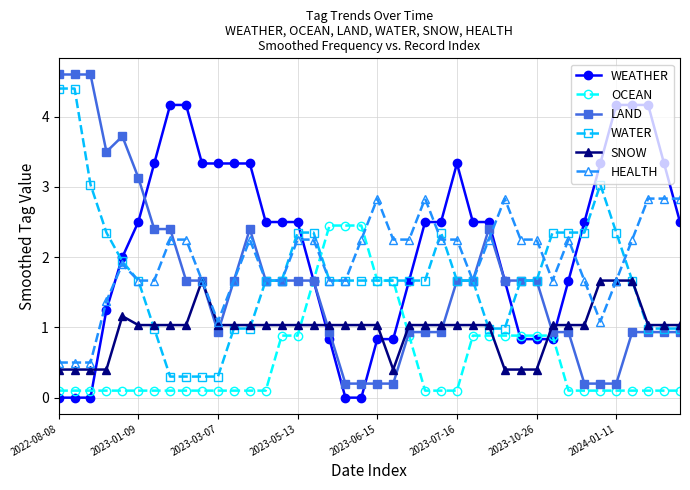

What is the minimum value for HEALTH?

0.5